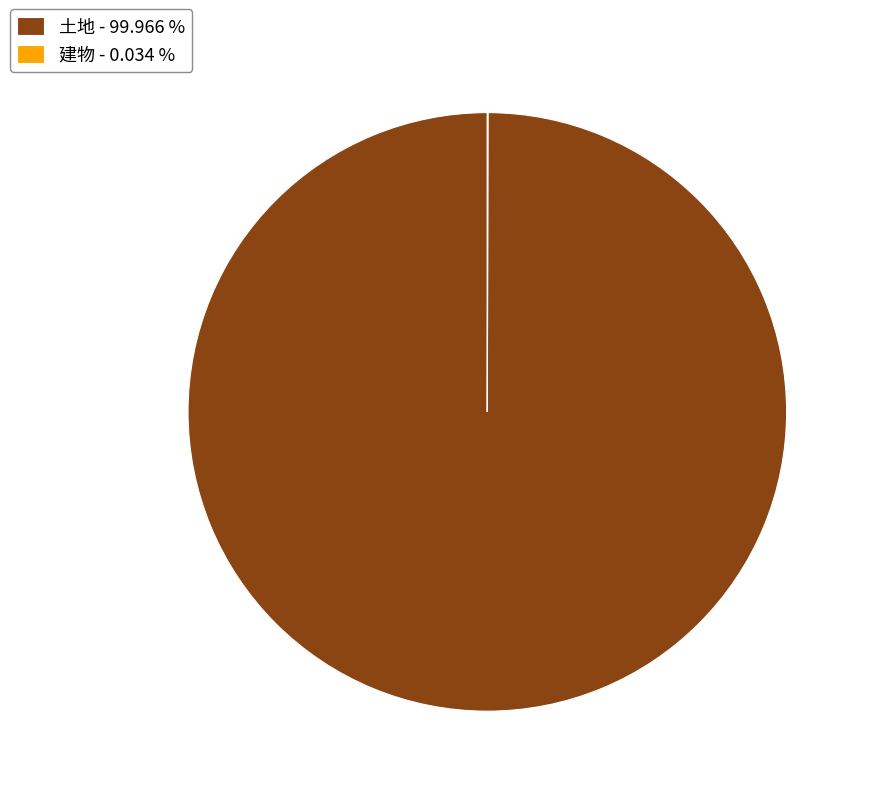

Is there a majority slice in this chart?

Yes